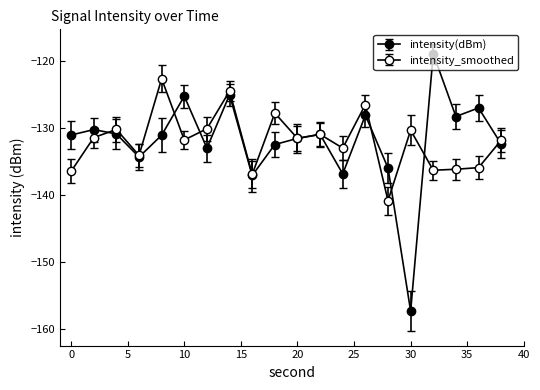

Is this an area chart (filled region under the line)?

No